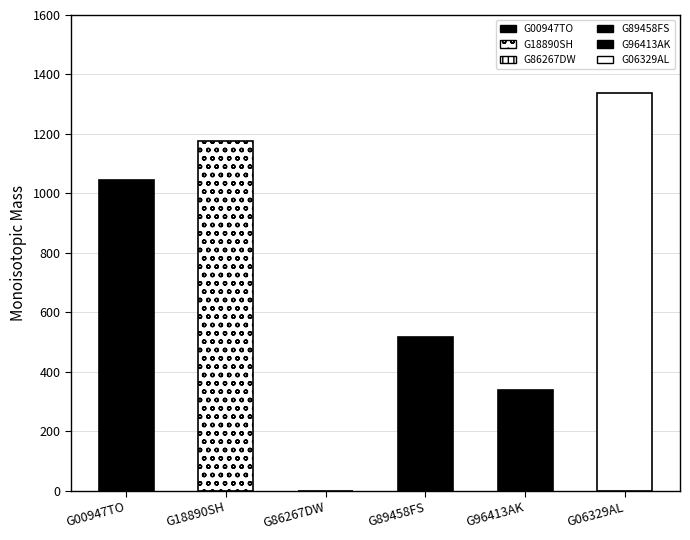

Which category has the highest value across all series?

G06329AL